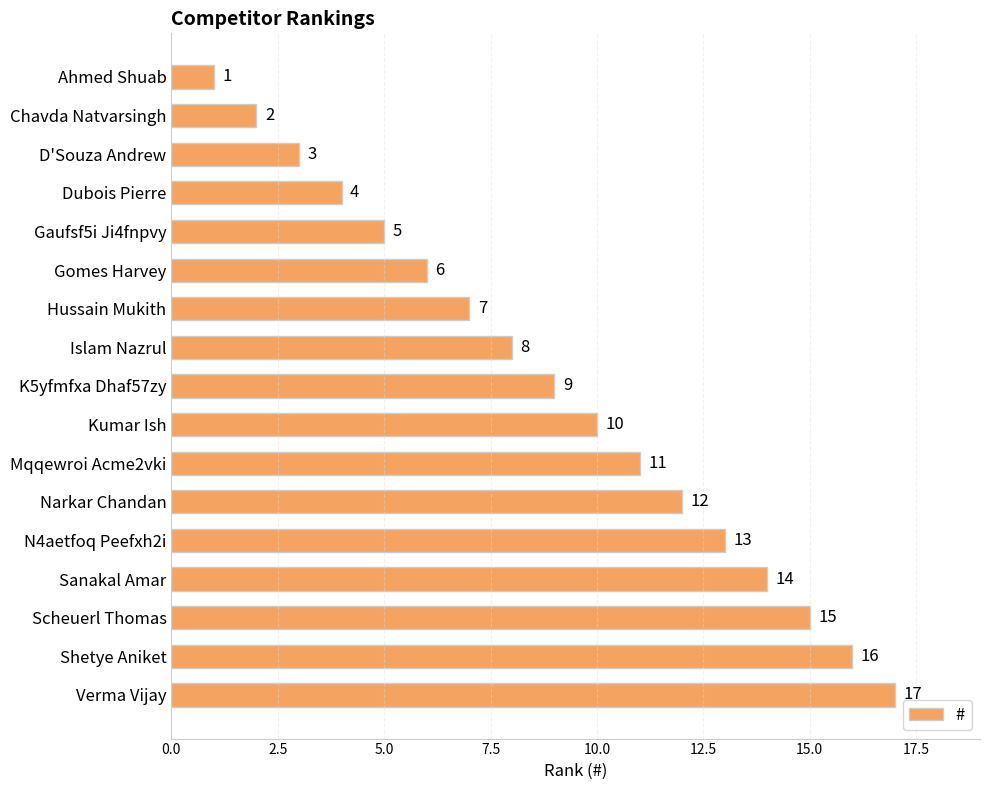

True or false: the data shows 16 at Shetye Aniket.

True